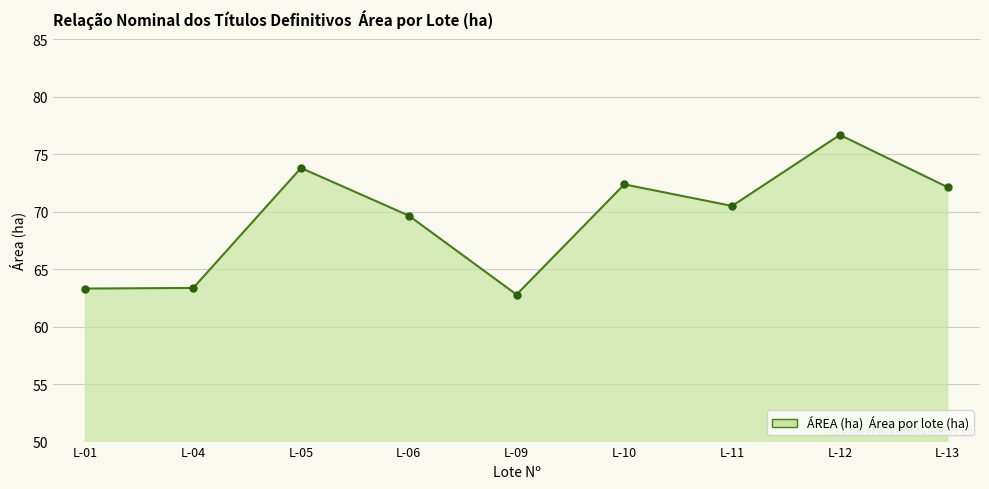

Approximately how many times larger is the value at L-10 compared to L-11?

1.0